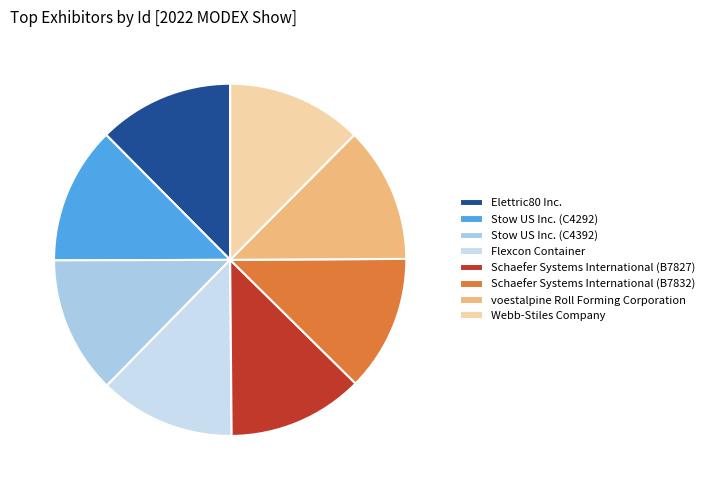

Is it true that Flexcon Container is 12% of the pie?

True